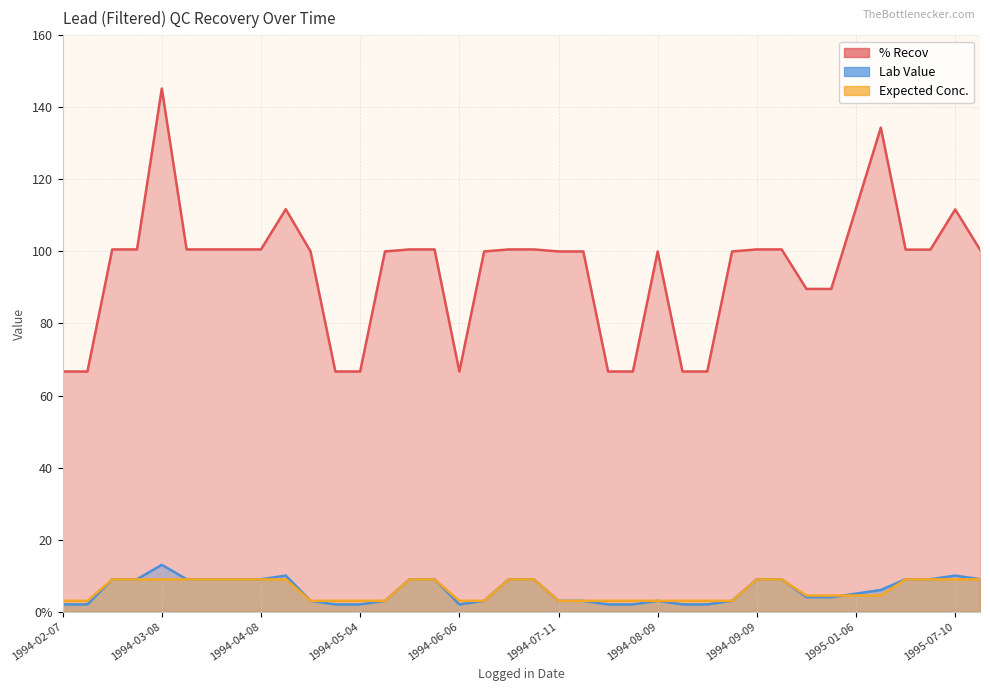

Which series changed the most between 1994-07-25 and 1995-02-15?

% Recov